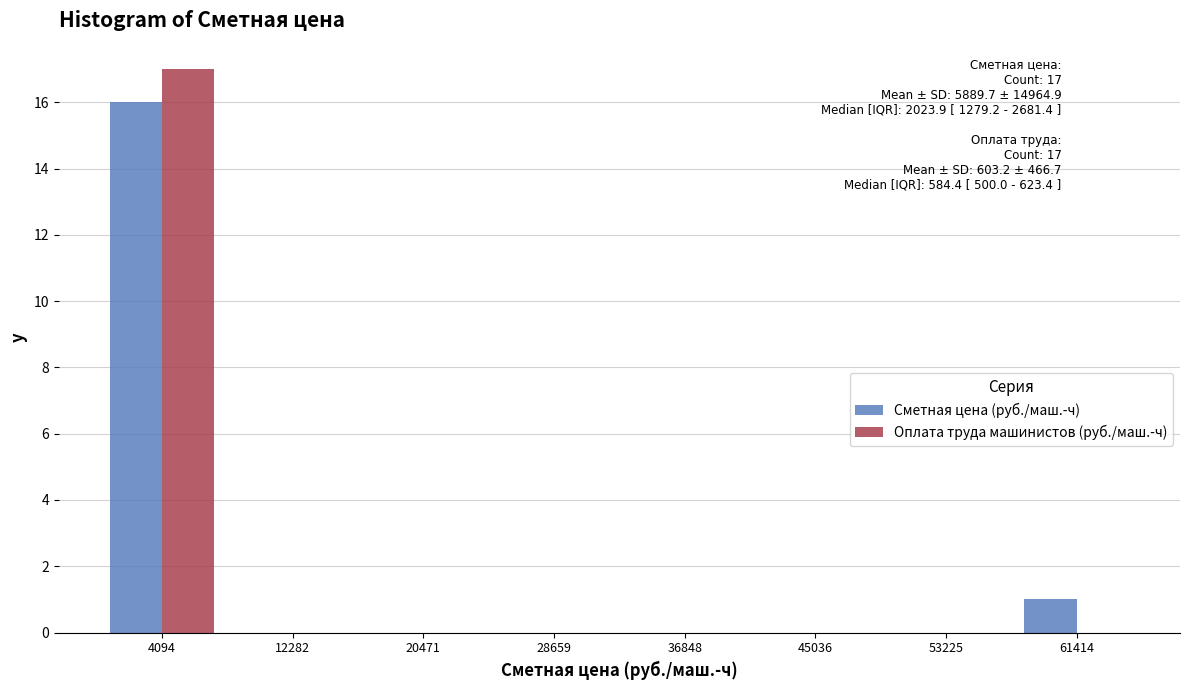

In the Сметная цена (руб./маш.-ч) series, which range on the x-axis has the tallest bar?

0 to 8000